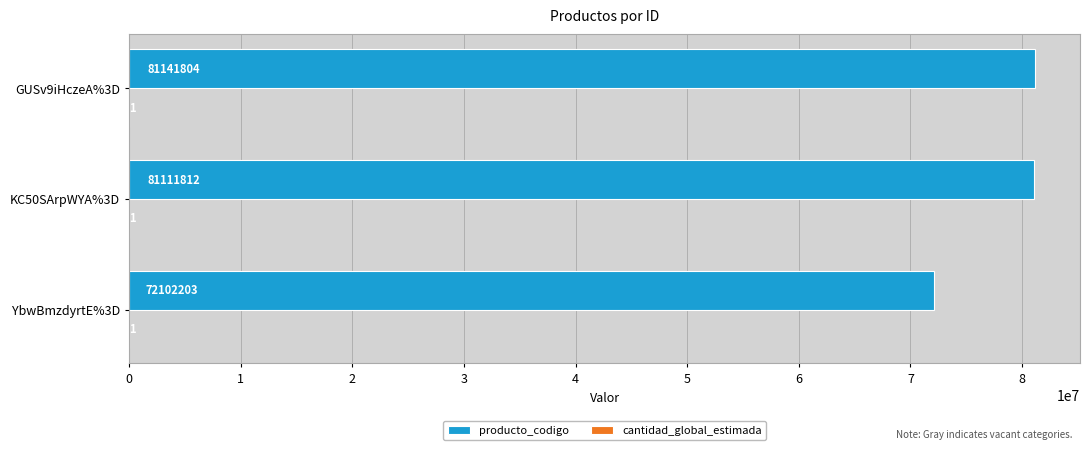

Is it true that producto_codigo equals 20684580 at YbwBmzdyrtE%3D?

False